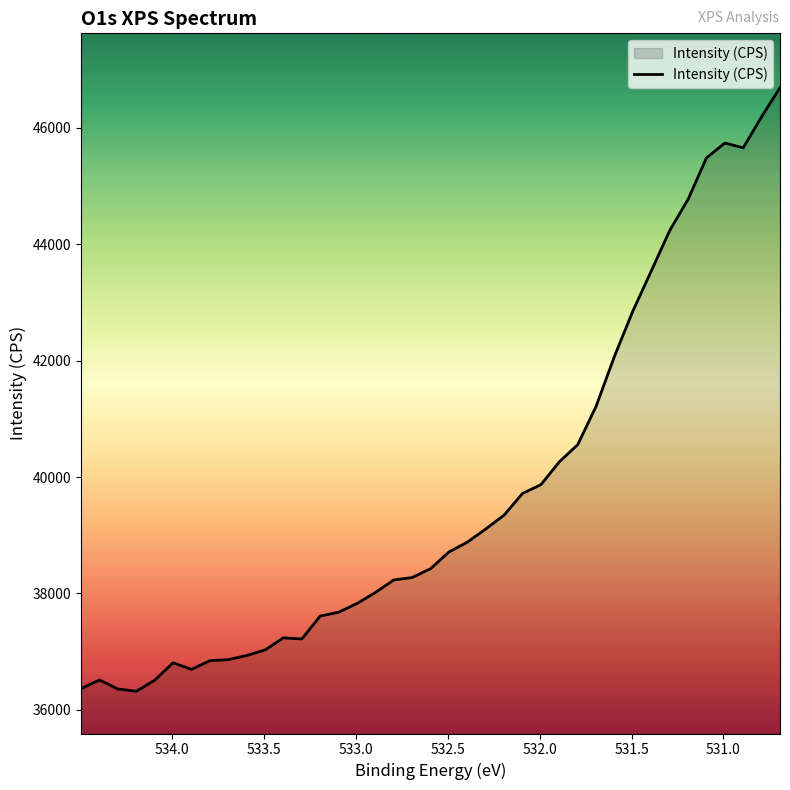

What is the smallest value displayed?

36318.9